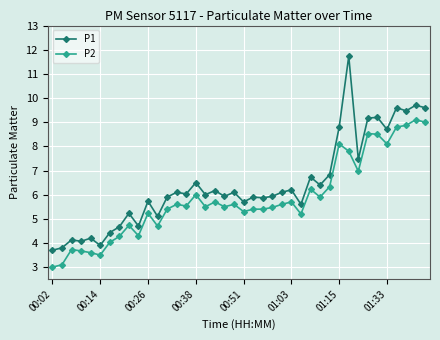

Which series has the largest range (max minus min)?

P1